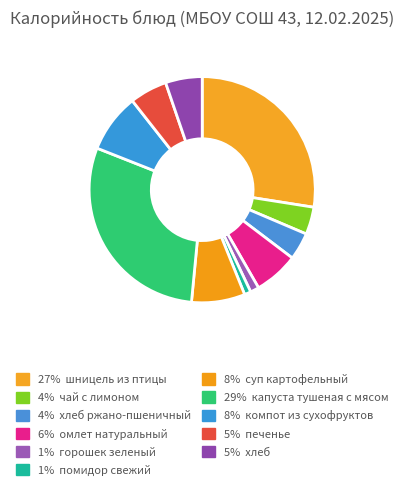

How many slices are in this pie chart?

11